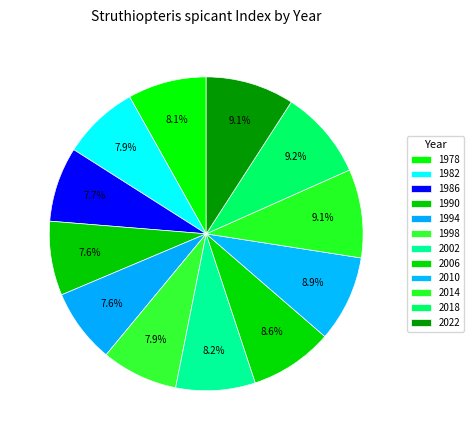

Is 2018 the majority of the pie?

No